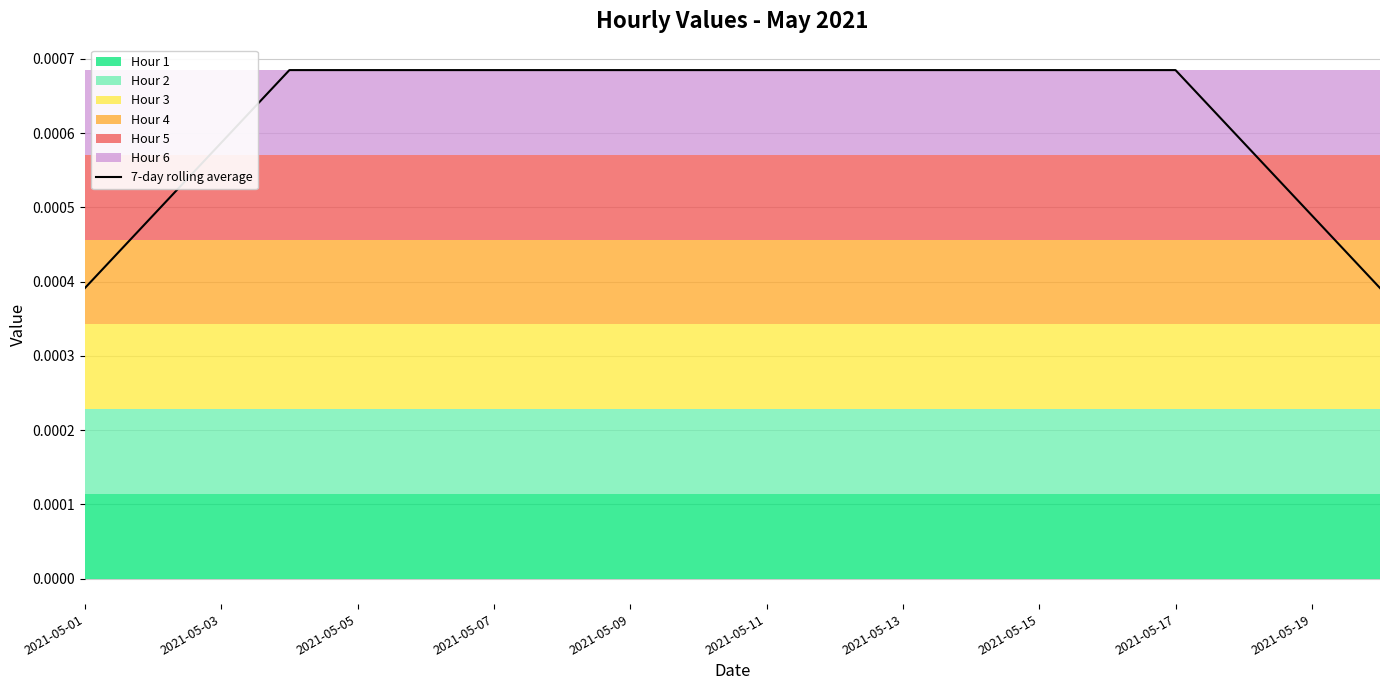

At which label is the value closest to 0?

2021-05-01